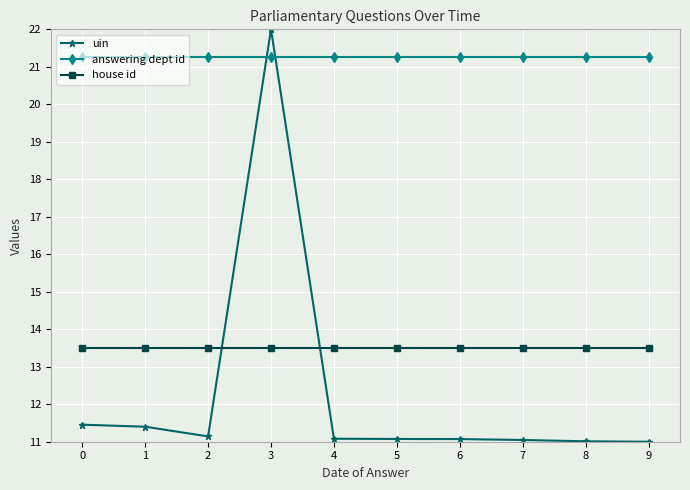

What is the difference between the highest and lowest values at 2?

10.1